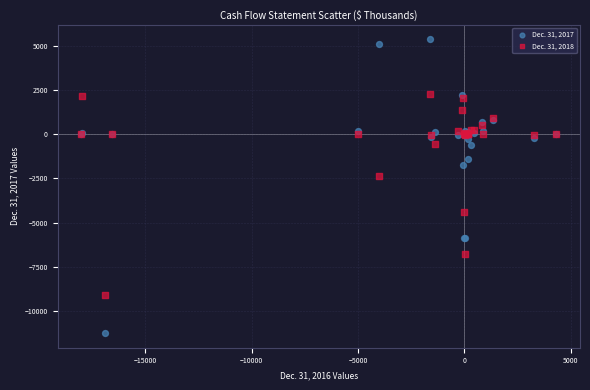

Across all series, what Y value is closest to -2937?

-2356